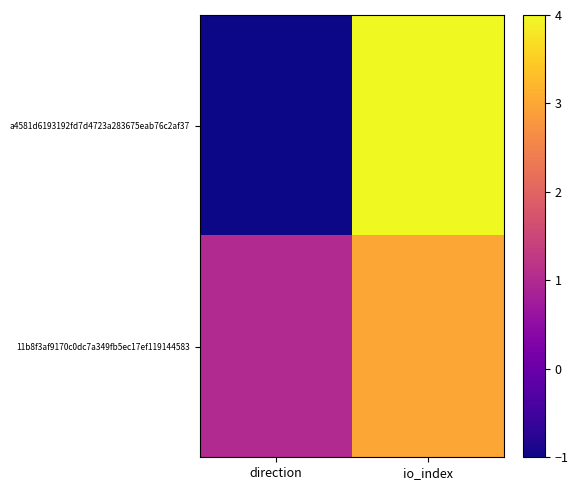

Which has a higher value, direction or io_index?

io_index